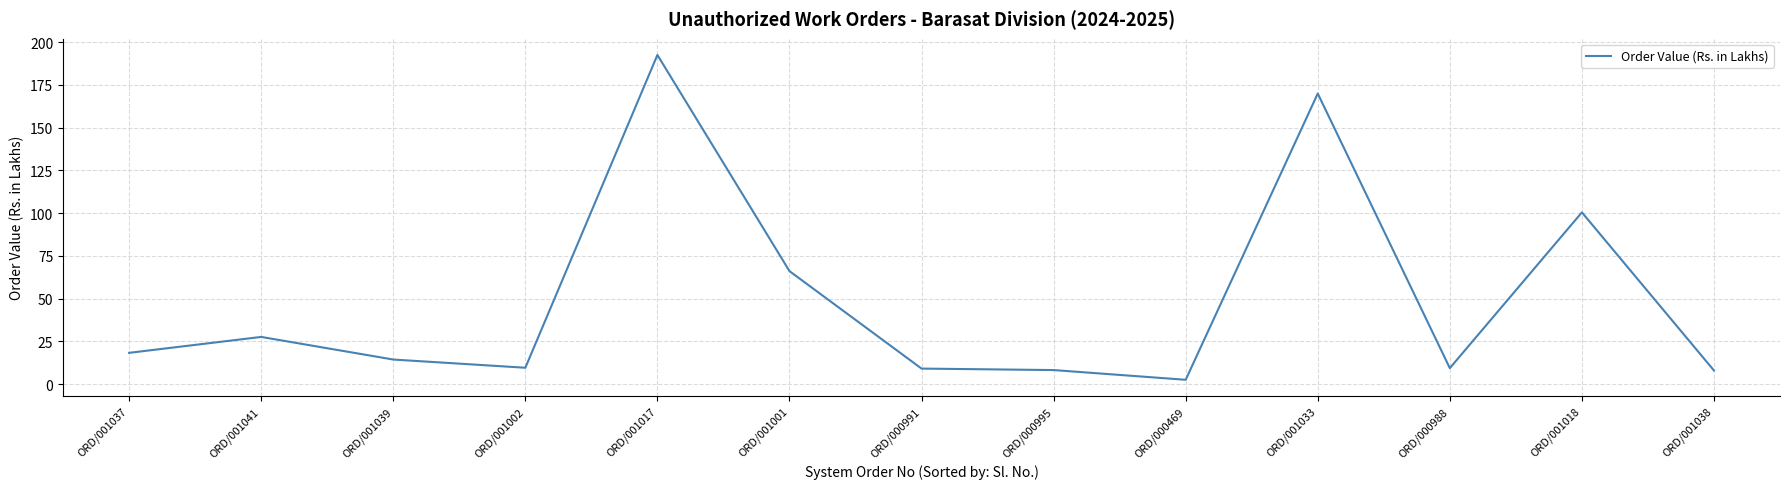

Read the value at ORD/001041.

27.6